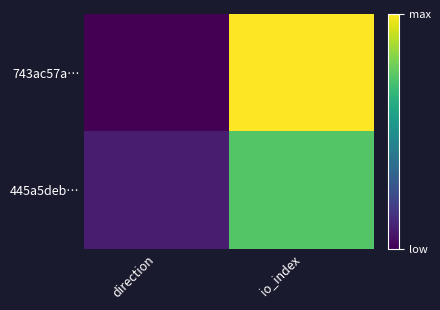

Reading left to right, transcribe all the data shown in this chart.

743ac57a…: direction=-1	io_index=25
445a5deb…: direction=1	io_index=18